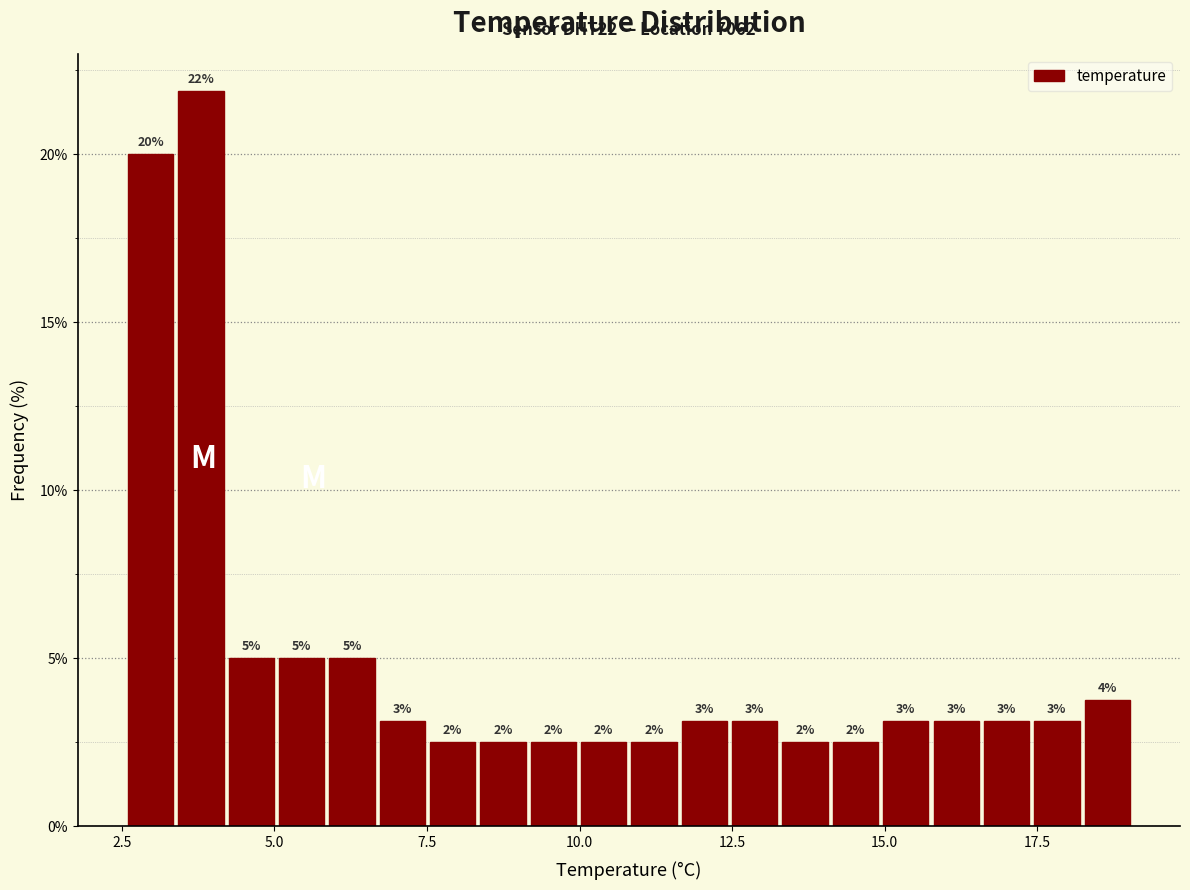

Read against the x-axis, roughly where is the centre of the tallest bar?

4.0